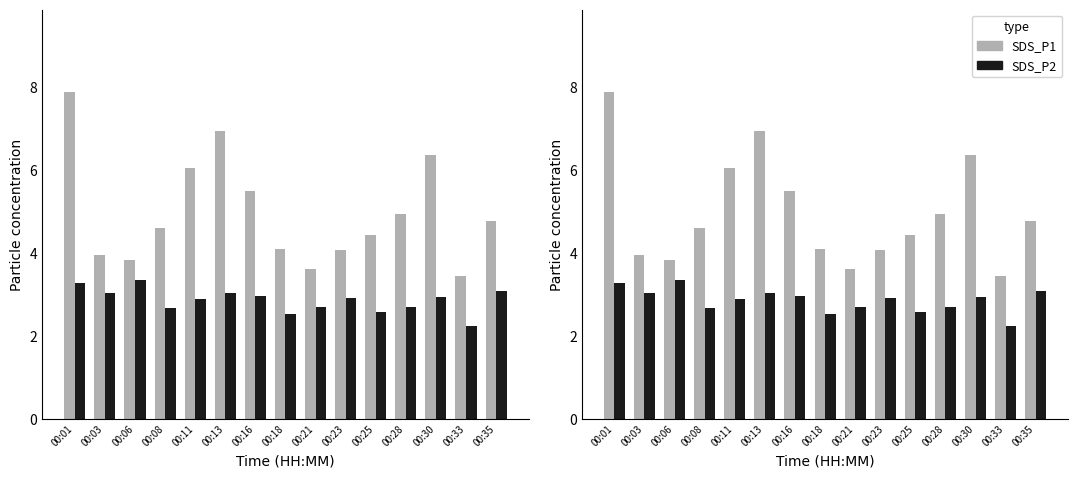

The value of SDS_P1 at 00:35 is 3.1. True or false?

False